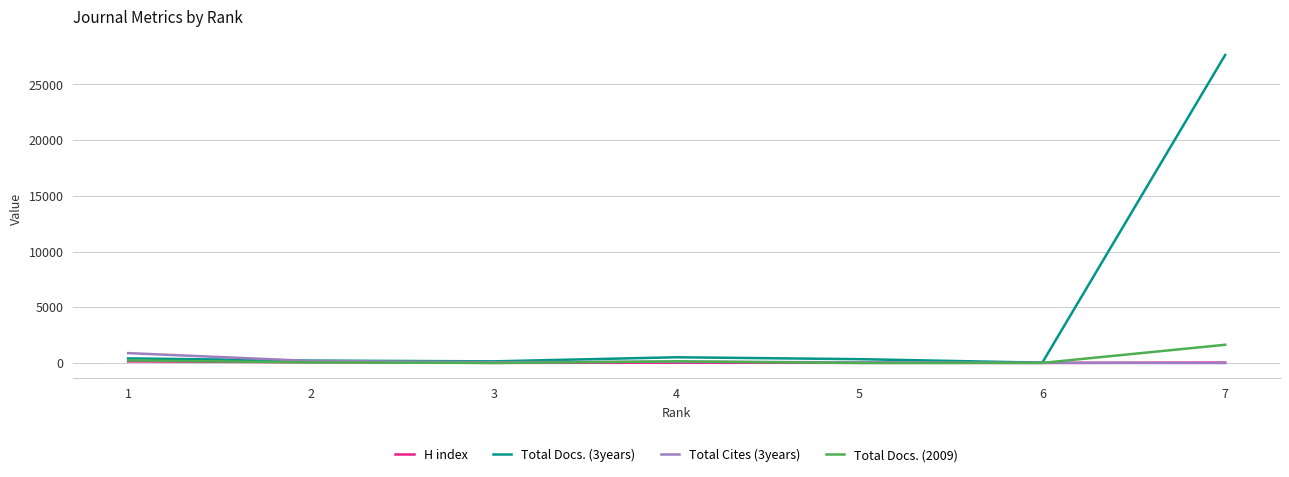

Which series has the largest range (max minus min)?

Total Docs. (3years)